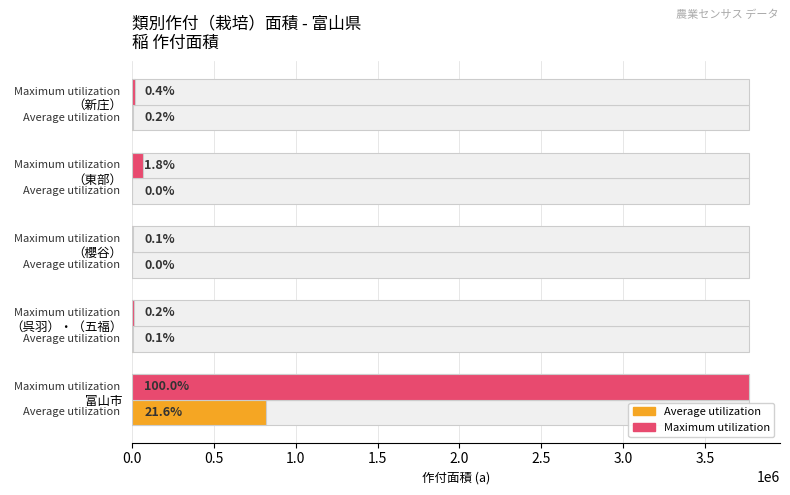

Which series has the largest range (max minus min)?

Maximum utilization